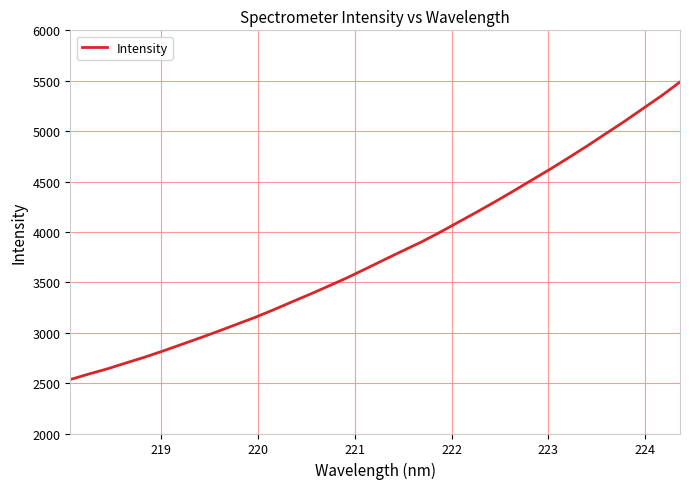

What is the average value?

3794.4